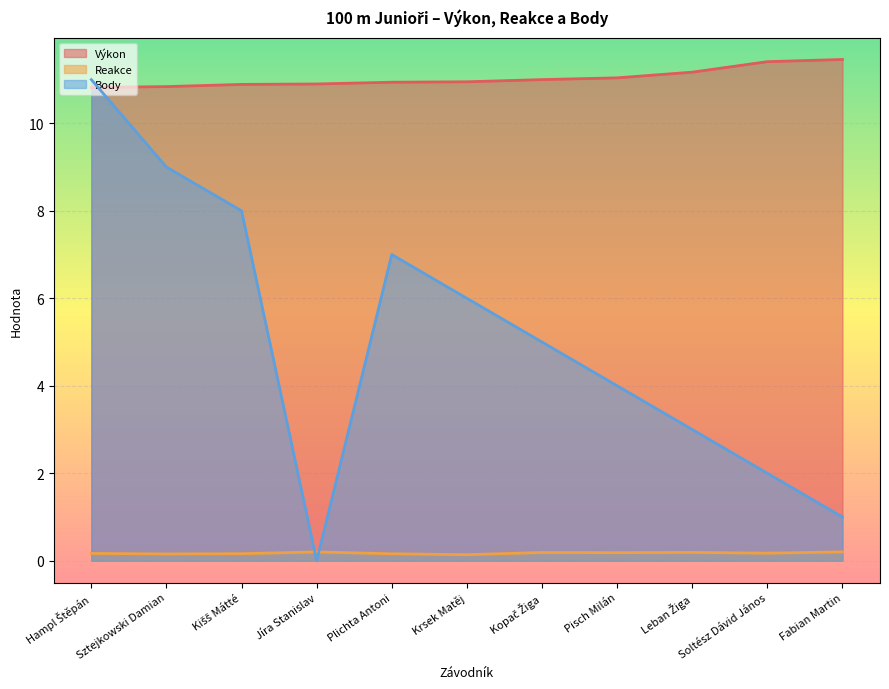

What is the difference between the Výkon values at Leban Žiga and Fabian Martin?

0.3